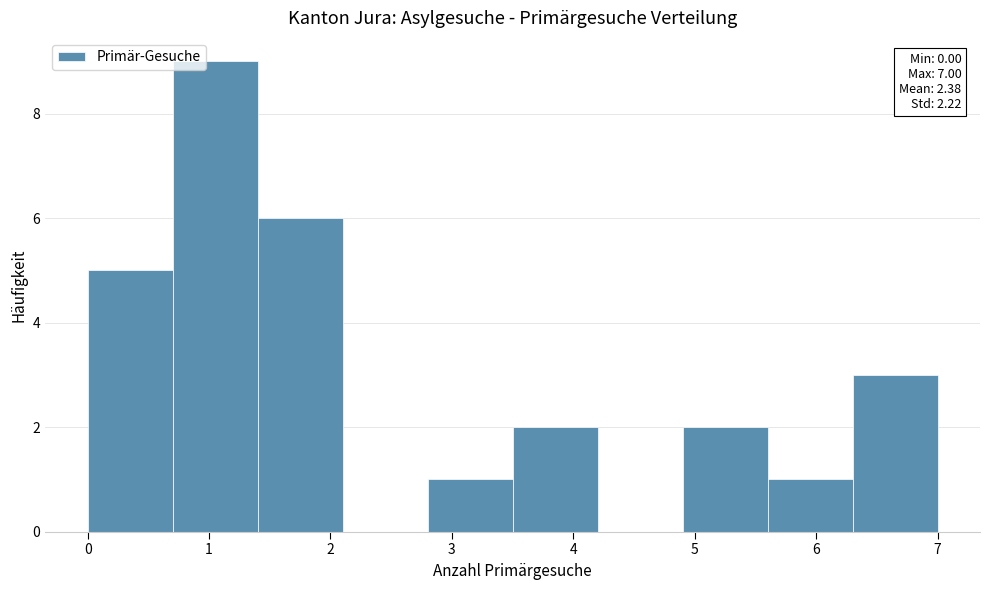

Over which range of the x-axis is the bar tallest?

0.7 to 1.4